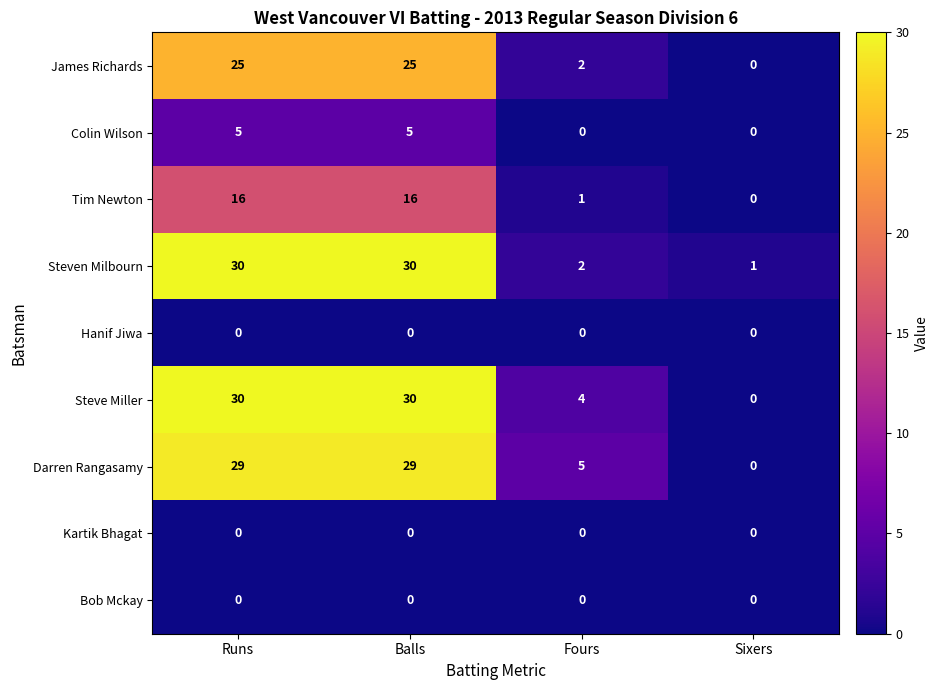

At which label is Steven Milbourn closest to 15?

Fours